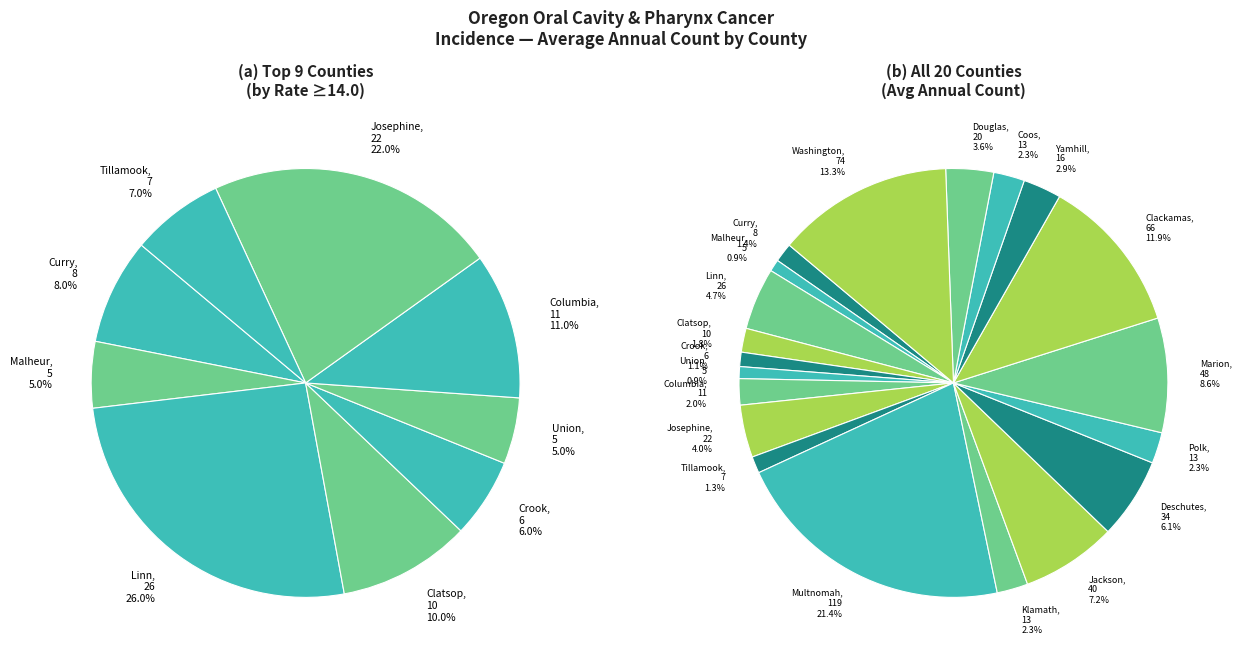

What percentage is the Clatsop County slice, to the nearest percent?

2%